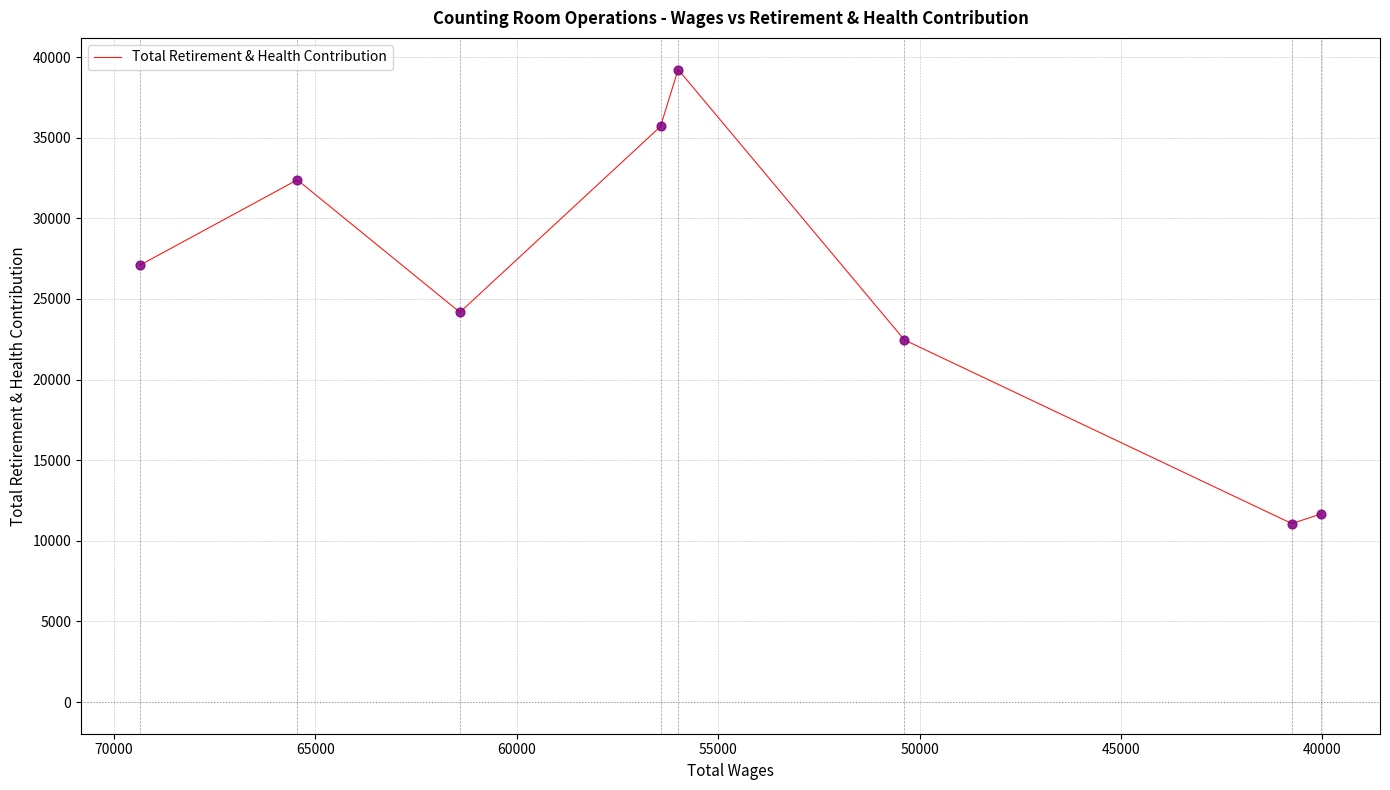

Between 65000 and 40000, which is larger?

40000